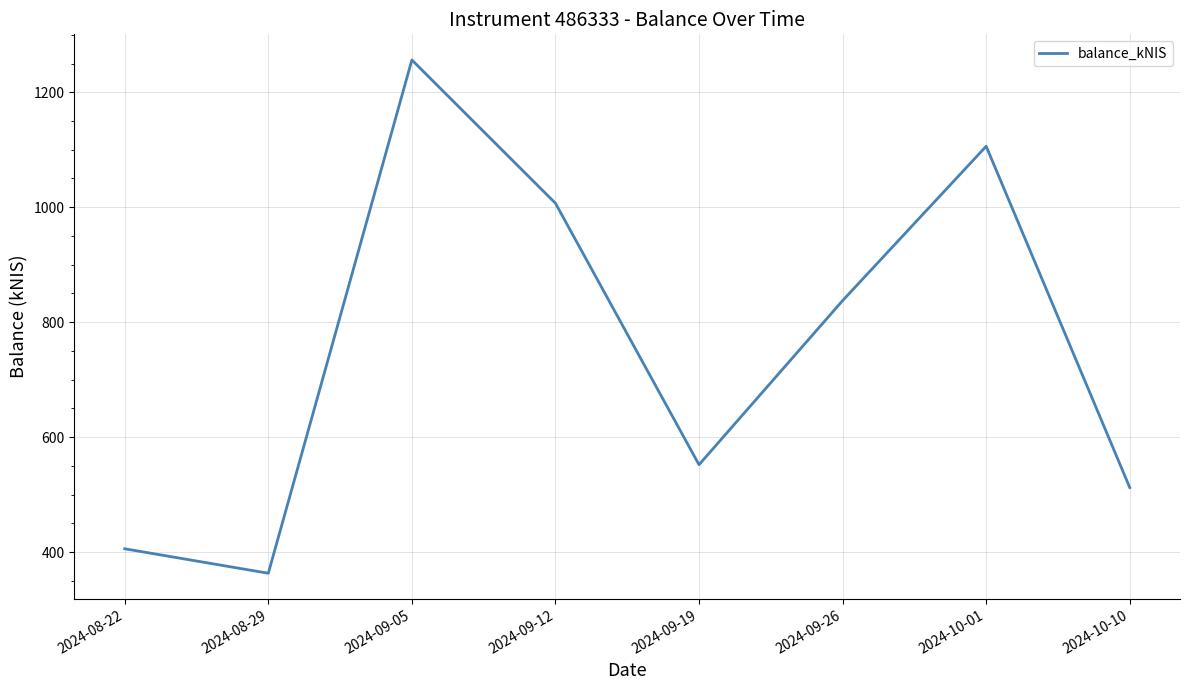

How many values are below 837?

4